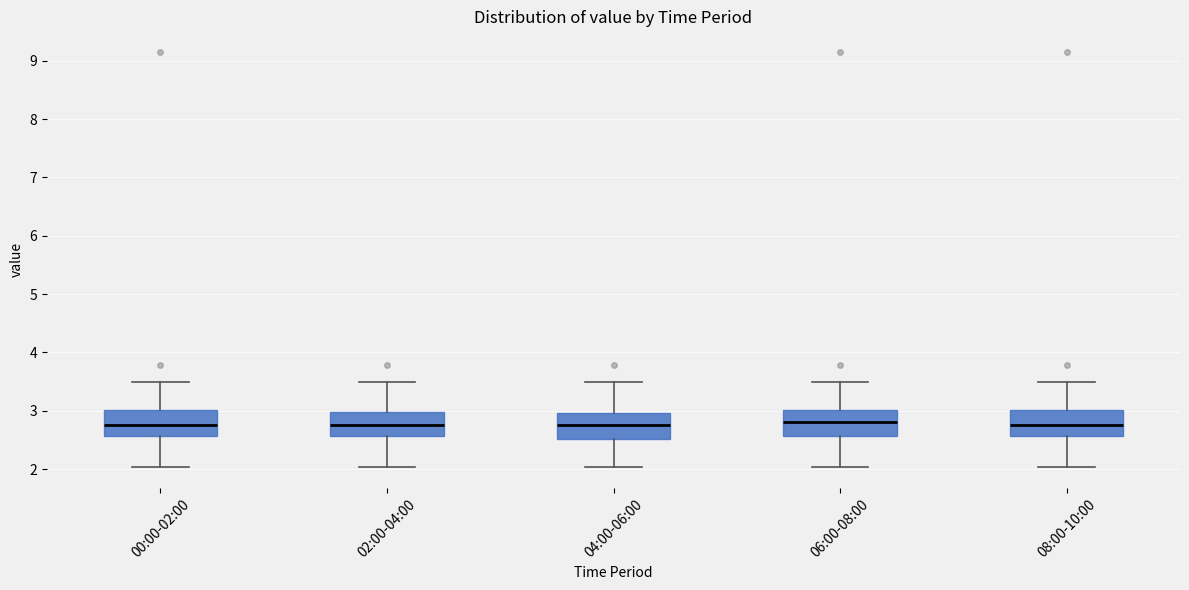

Where does the lower whisker of the box for 04:00-06:00 end on the y-axis? The values are not printed on the chart, so give them approximately, as read against the axis.

2.0